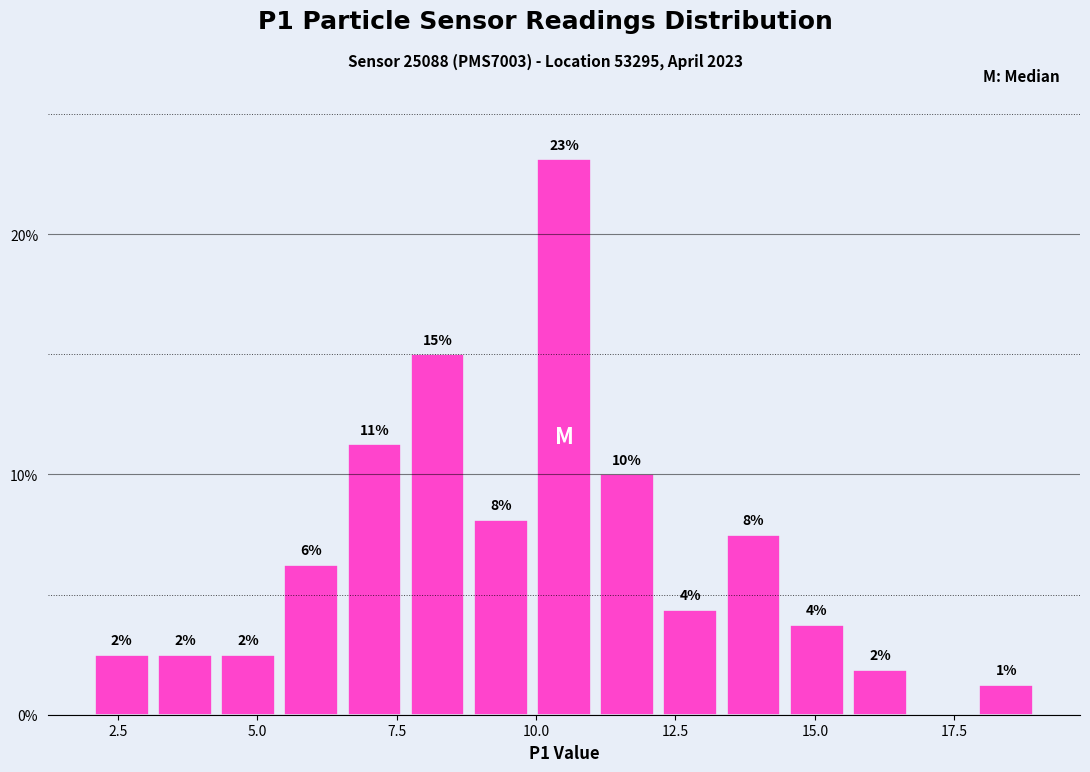

Around what value on the x-axis is the tallest bar? Give the approximate position of its centre, as read against the axis.

10.5